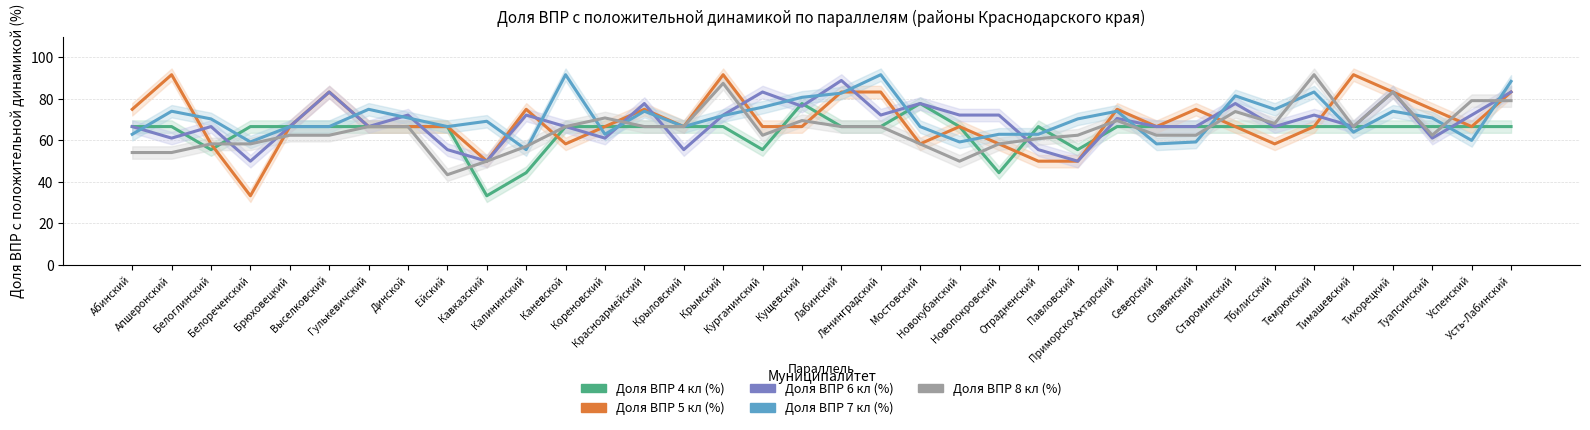

True or false: Доля ВПР 7 кл (%) has a value of 96.9 at Новопокровский.

False